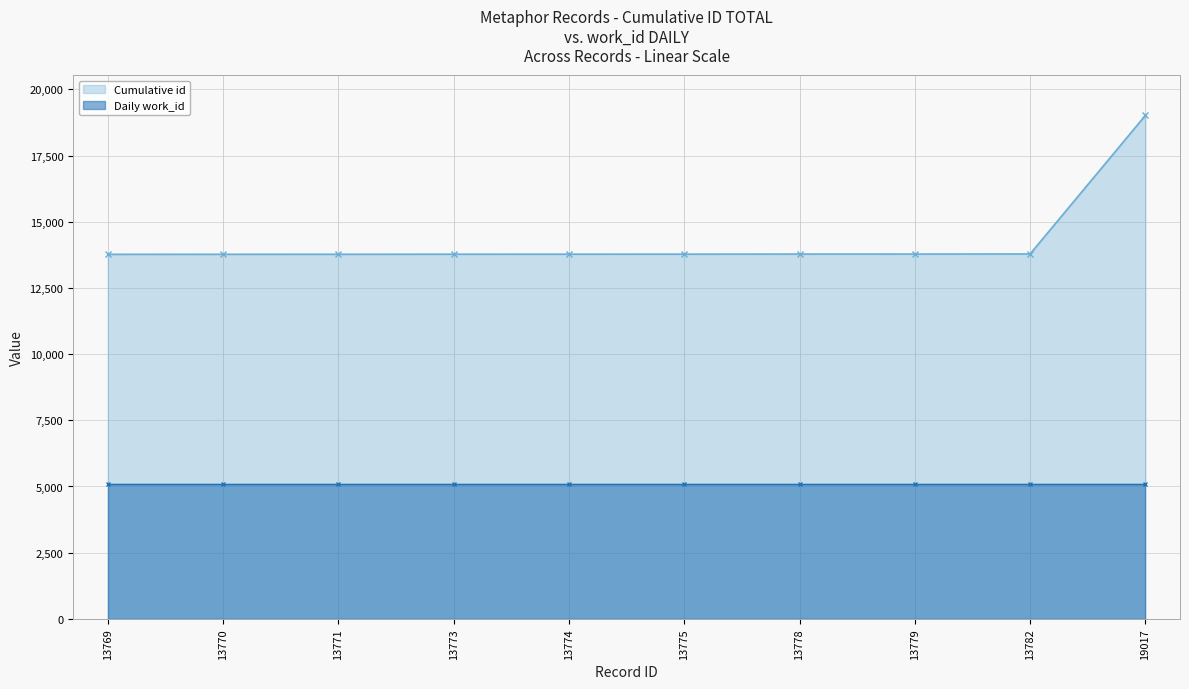

Which label corresponds to the largest value in the chart?

19017